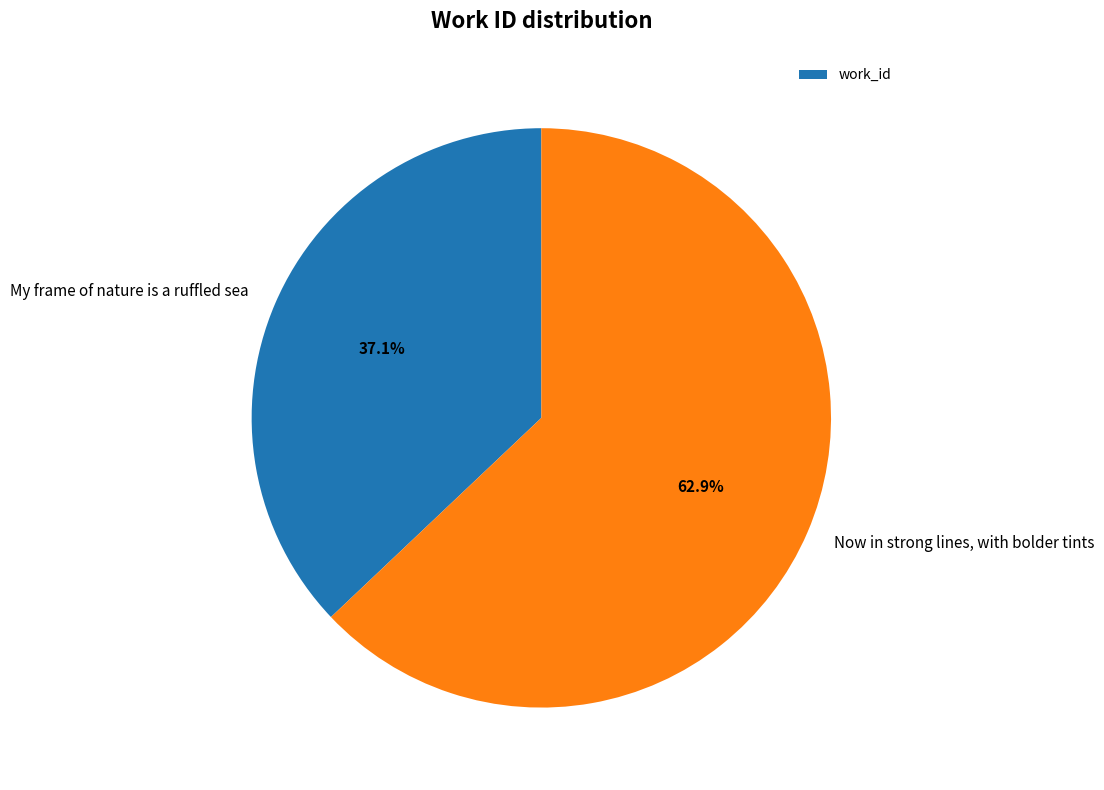

What is the ratio of the value at My frame of nature is a ruffled sea to the value at Now in strong lines, with bolder tints?

0.6